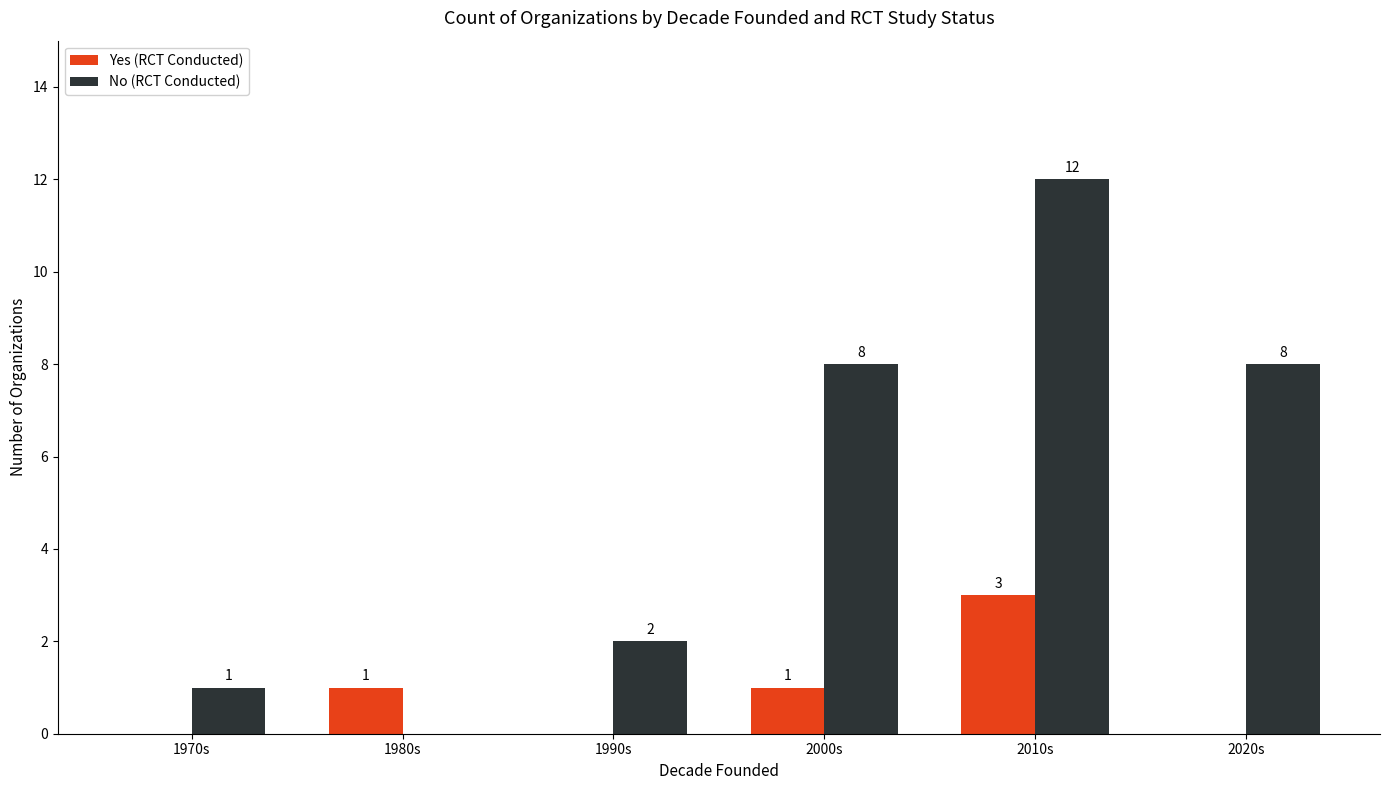

What is the sum of all Yes (RCT Conducted) values?

5